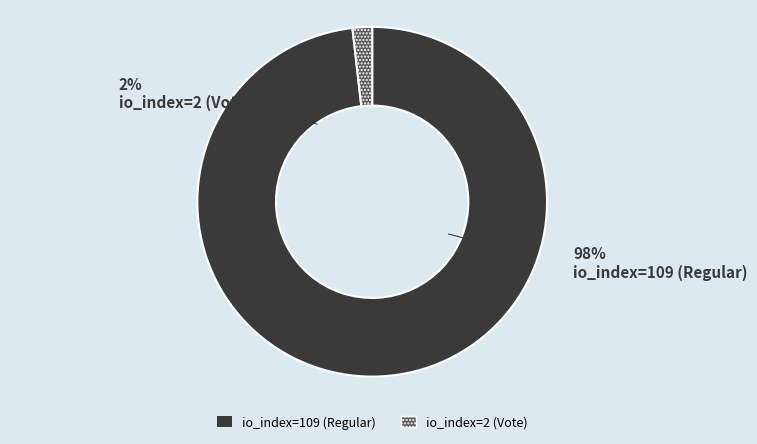

Does io_index=2 (Vote) represent more than half of the total?

No